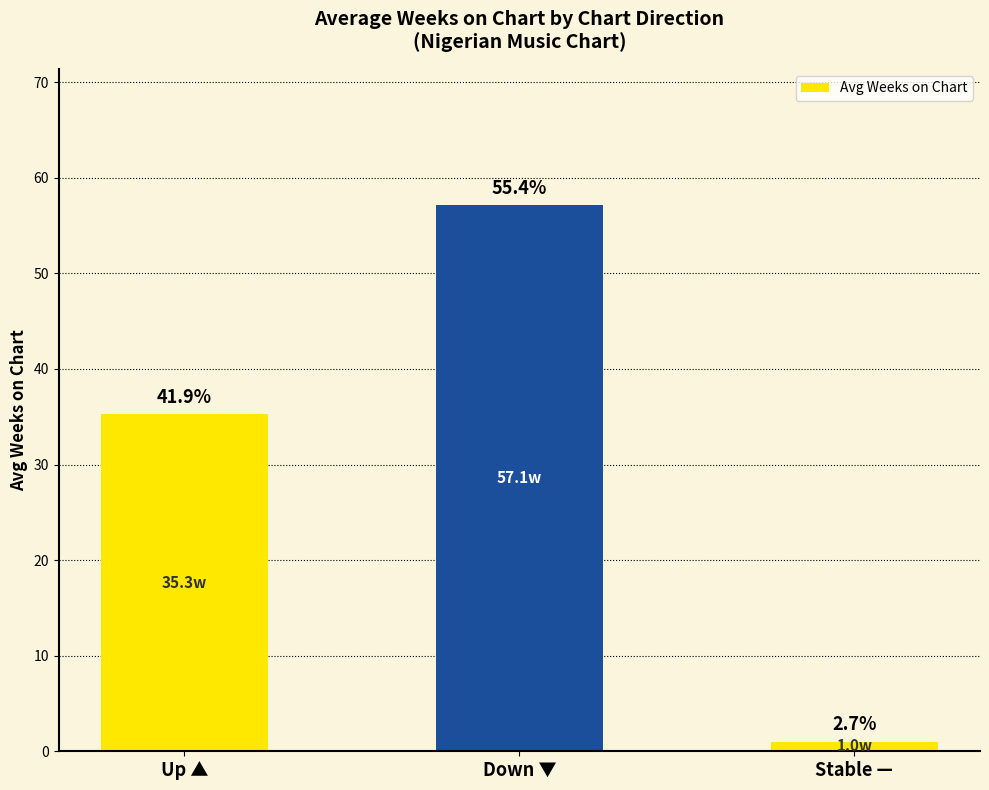

What is the ratio of the value at Up ▲ to the value at Down ▼?

0.6